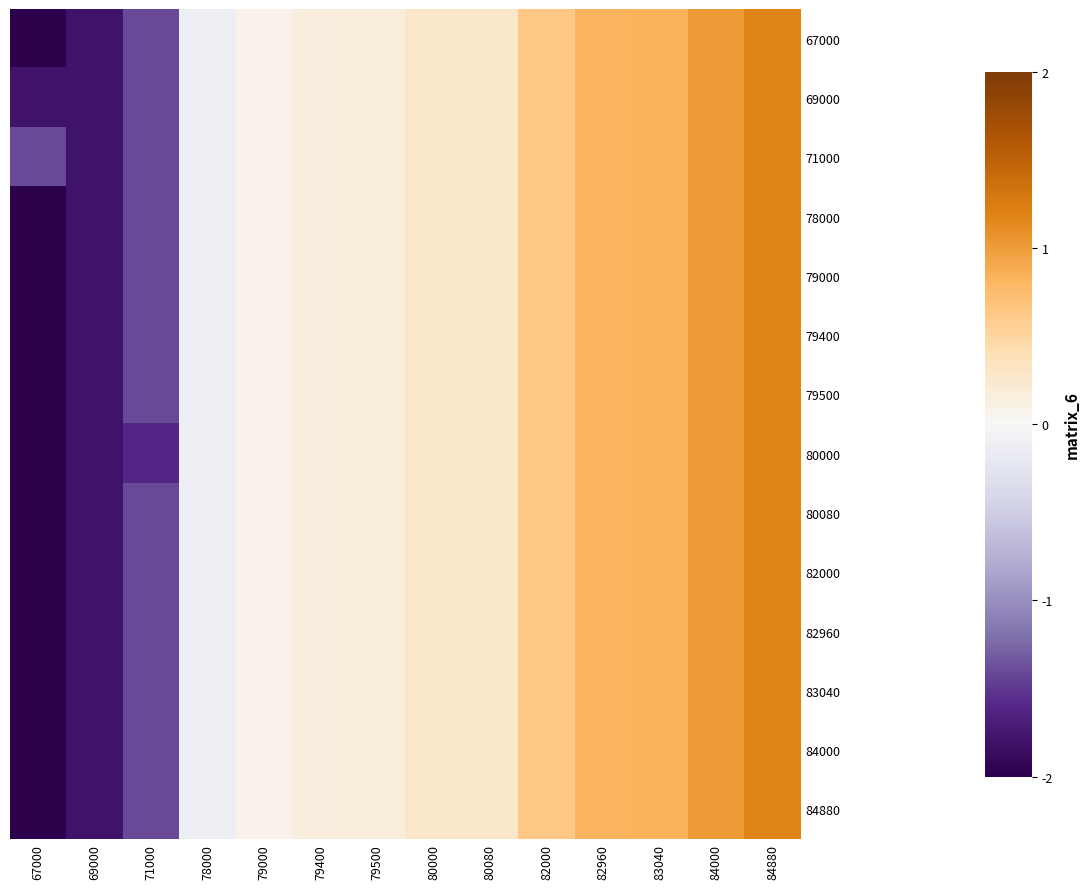

Reading right to left, list all the values displayed in this chart.

67000: 84880=1.2	84000=1.0	83040=0.8	82960=0.8	82000=0.6	80080=0.3	80000=0.3	79500=0.2	79400=0.2	79000=0.1	78000=-0.1	71000=-1.4	69000=-1.8	67000=-2.2
69000: 84880=1.2	84000=1.0	83040=0.8	82960=0.8	82000=0.6	80080=0.3	80000=0.3	79500=0.2	79400=0.2	79000=0.1	78000=-0.1	71000=-1.4	69000=-1.8	67000=-1.8
71000: 84880=1.2	84000=1.0	83040=0.8	82960=0.8	82000=0.6	80080=0.3	80000=0.3	79500=0.2	79400=0.2	79000=0.1	78000=-0.1	71000=-1.4	69000=-1.8	67000=-1.4
78000: 84880=1.2	84000=1.0	83040=0.8	82960=0.8	82000=0.6	80080=0.3	80000=0.3	79500=0.2	79400=0.2	79000=0.1	78000=-0.1	71000=-1.4	69000=-1.8	67000=-2.2
79000: 84880=1.2	84000=1.0	83040=0.8	82960=0.8	82000=0.6	80080=0.3	80000=0.3	79500=0.2	79400=0.2	79000=0.1	78000=-0.1	71000=-1.4	69000=-1.8	67000=-2.2
79400: 84880=1.2	84000=1.0	83040=0.8	82960=0.8	82000=0.6	80080=0.3	80000=0.3	79500=0.2	79400=0.2	79000=0.1	78000=-0.1	71000=-1.4	69000=-1.8	67000=-2.2
79500: 84880=1.2	84000=1.0	83040=0.8	82960=0.8	82000=0.6	80080=0.3	80000=0.3	79500=0.2	79400=0.2	79000=0.1	78000=-0.1	71000=-1.4	69000=-1.8	67000=-2.2
80000: 84880=1.2	84000=1.0	83040=0.8	82960=0.8	82000=0.6	80080=0.3	80000=0.3	79500=0.2	79400=0.2	79000=0.1	78000=-0.1	71000=-1.6	69000=-1.8	67000=-2.2
80080: 84880=1.2	84000=1.0	83040=0.8	82960=0.8	82000=0.6	80080=0.3	80000=0.3	79500=0.2	79400=0.2	79000=0.1	78000=-0.1	71000=-1.4	69000=-1.8	67000=-2.2
82000: 84880=1.2	84000=1.0	83040=0.8	82960=0.8	82000=0.6	80080=0.3	80000=0.3	79500=0.2	79400=0.2	79000=0.1	78000=-0.1	71000=-1.4	69000=-1.8	67000=-2.2
82960: 84880=1.2	84000=1.0	83040=0.8	82960=0.8	82000=0.6	80080=0.3	80000=0.3	79500=0.2	79400=0.2	79000=0.1	78000=-0.1	71000=-1.4	69000=-1.8	67000=-2.2
83040: 84880=1.2	84000=1.0	83040=0.8	82960=0.8	82000=0.6	80080=0.3	80000=0.3	79500=0.2	79400=0.2	79000=0.1	78000=-0.1	71000=-1.4	69000=-1.8	67000=-2.2
84000: 84880=1.2	84000=1.0	83040=0.8	82960=0.8	82000=0.6	80080=0.3	80000=0.3	79500=0.2	79400=0.2	79000=0.1	78000=-0.1	71000=-1.4	69000=-1.8	67000=-2.2
84880: 84880=1.2	84000=1.0	83040=0.8	82960=0.8	82000=0.6	80080=0.3	80000=0.3	79500=0.2	79400=0.2	79000=0.1	78000=-0.1	71000=-1.4	69000=-1.8	67000=-2.2